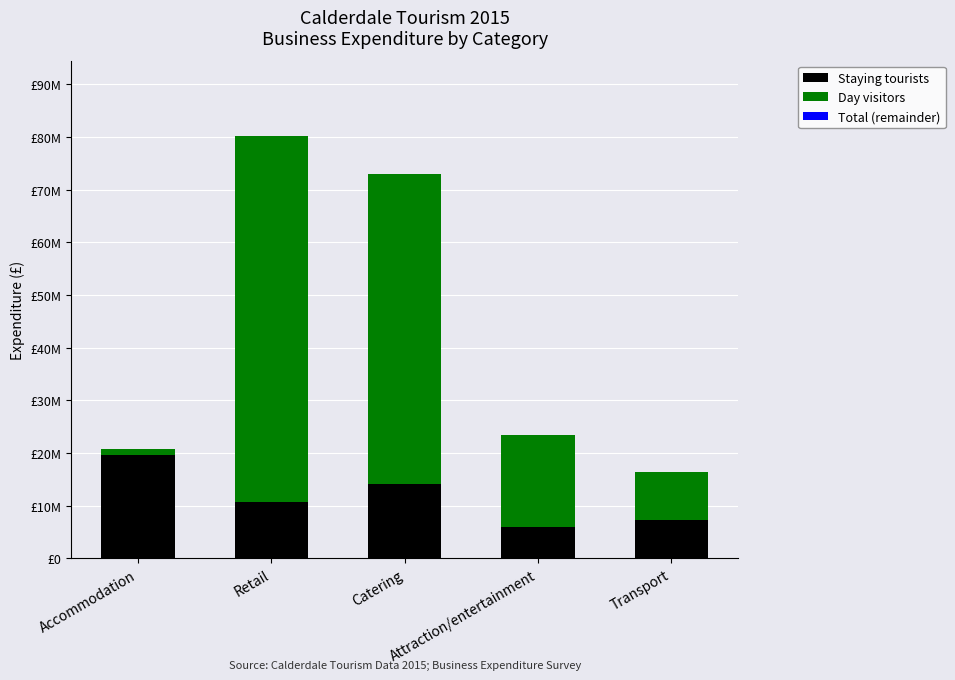

At Attraction/entertainment, list the series in order from largest to smallest.

Day visitors, Staying tourists, Total (remainder)